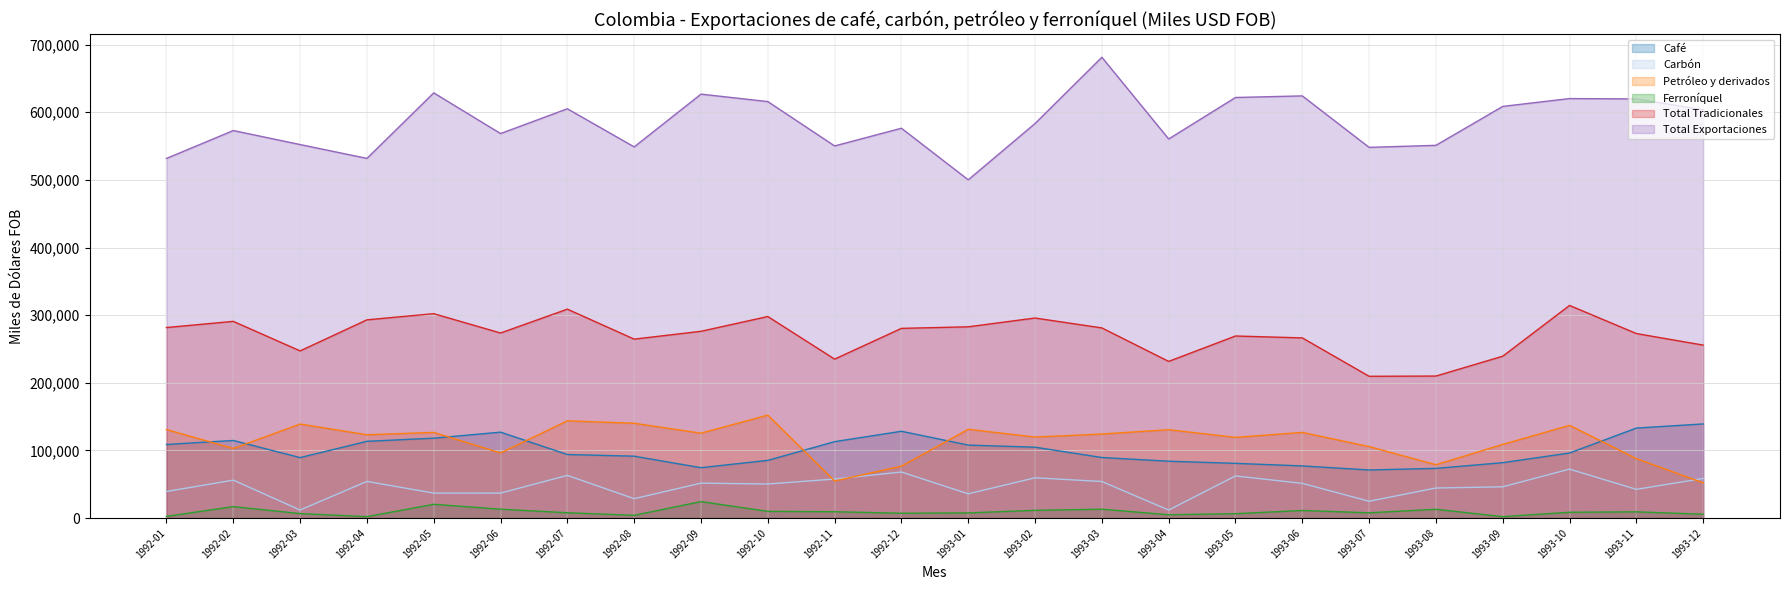

In Carbón, how many points are lower than both neighbors (excluding endpoints)?

8